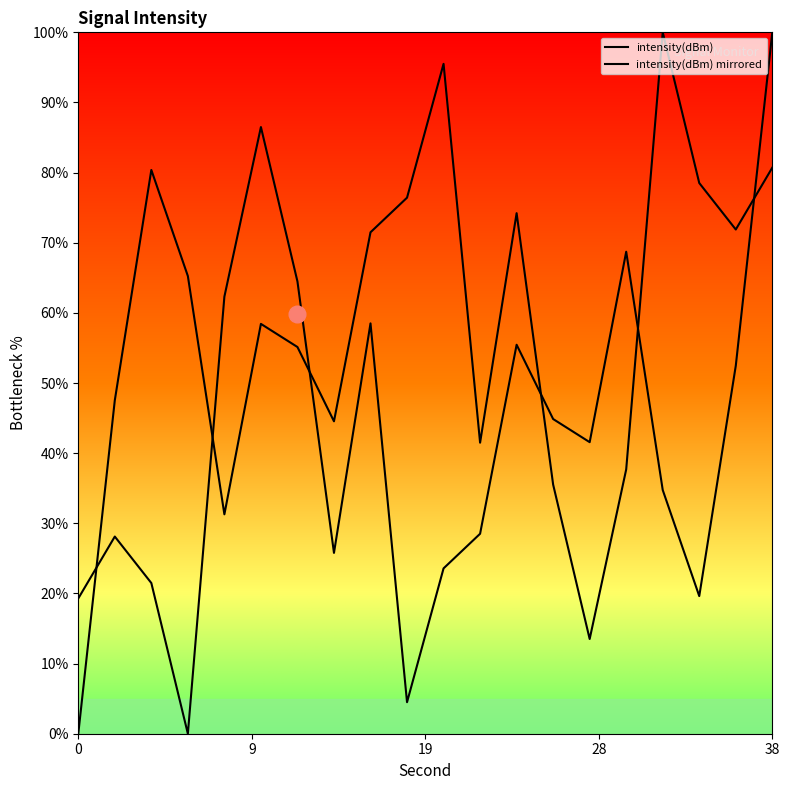

Reading right to left, transcribe all the data shown in this chart.

intensity(dBm): 100.0	52.5	19.6	34.7	68.7	41.6	44.9	55.5	28.5	23.6	4.5	58.5	25.8	64.5	86.5	62.3	0.0	21.5	28.1	19.3
intensity(dBm) mirrored: 80.7	71.9	78.5	100.0	37.7	13.5	35.5	74.2	41.5	95.5	76.4	71.5	44.5	55.1	58.4	31.3	65.3	80.4	47.5	0.0